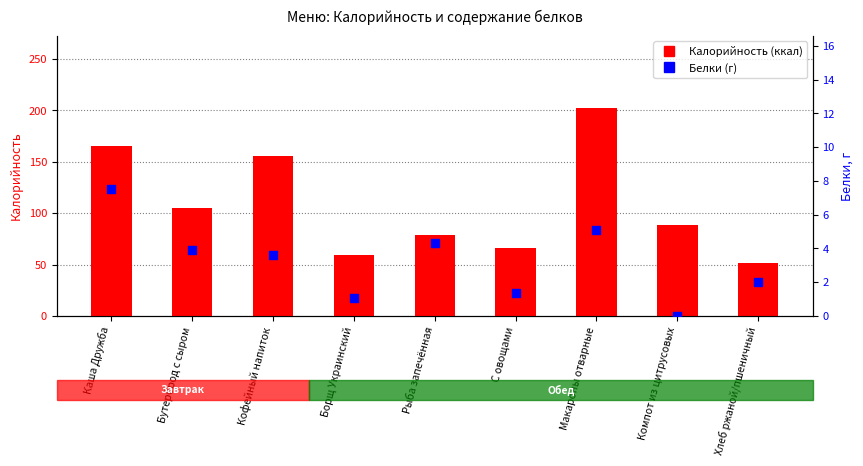

Which series has the largest Y range (max minus min)?

Калорийность